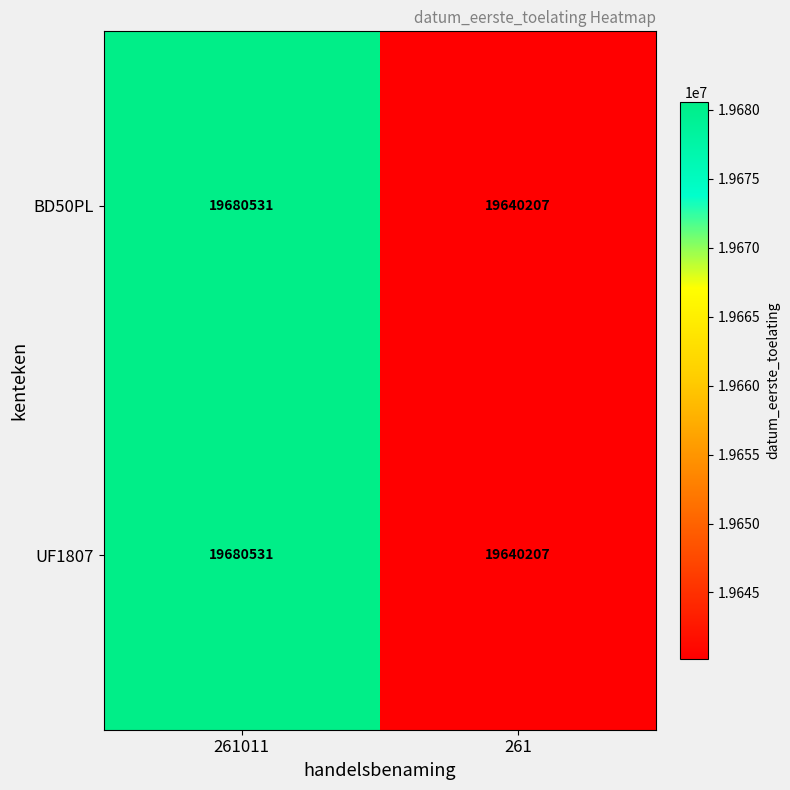

True or false: BD50PL has a value of 19680531 at 261011.

True